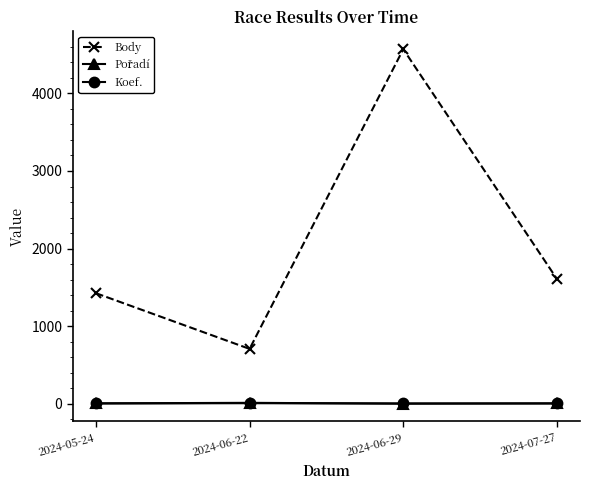

What is the difference between the maximum and minimum values in the Body series?

3863